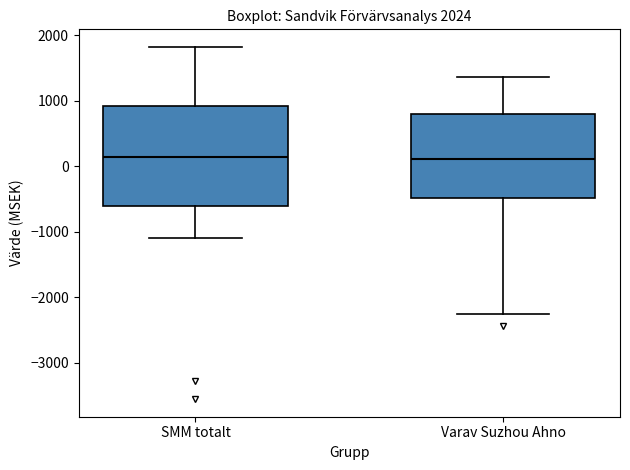

Where does the median line of the box for SMM totalt sit on the y-axis? The values are not printed on the chart, so give them approximately, as read against the axis.

100